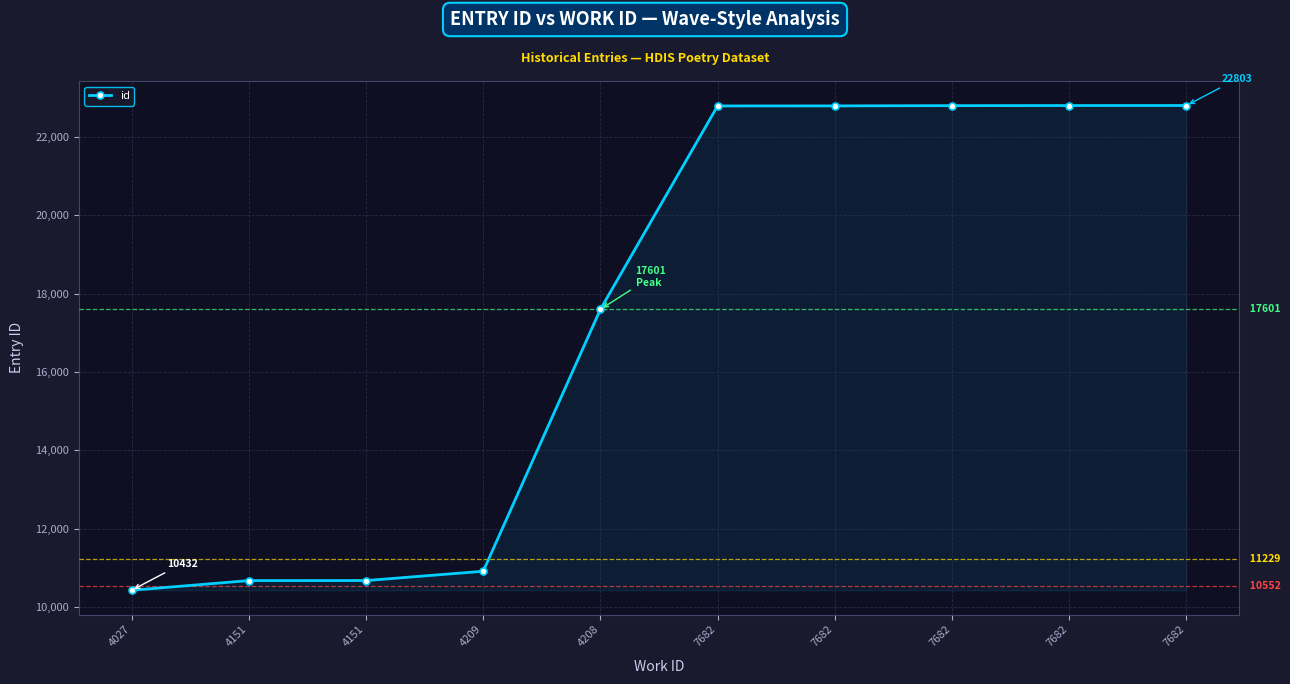

Does the chart have visible grid lines?

Yes